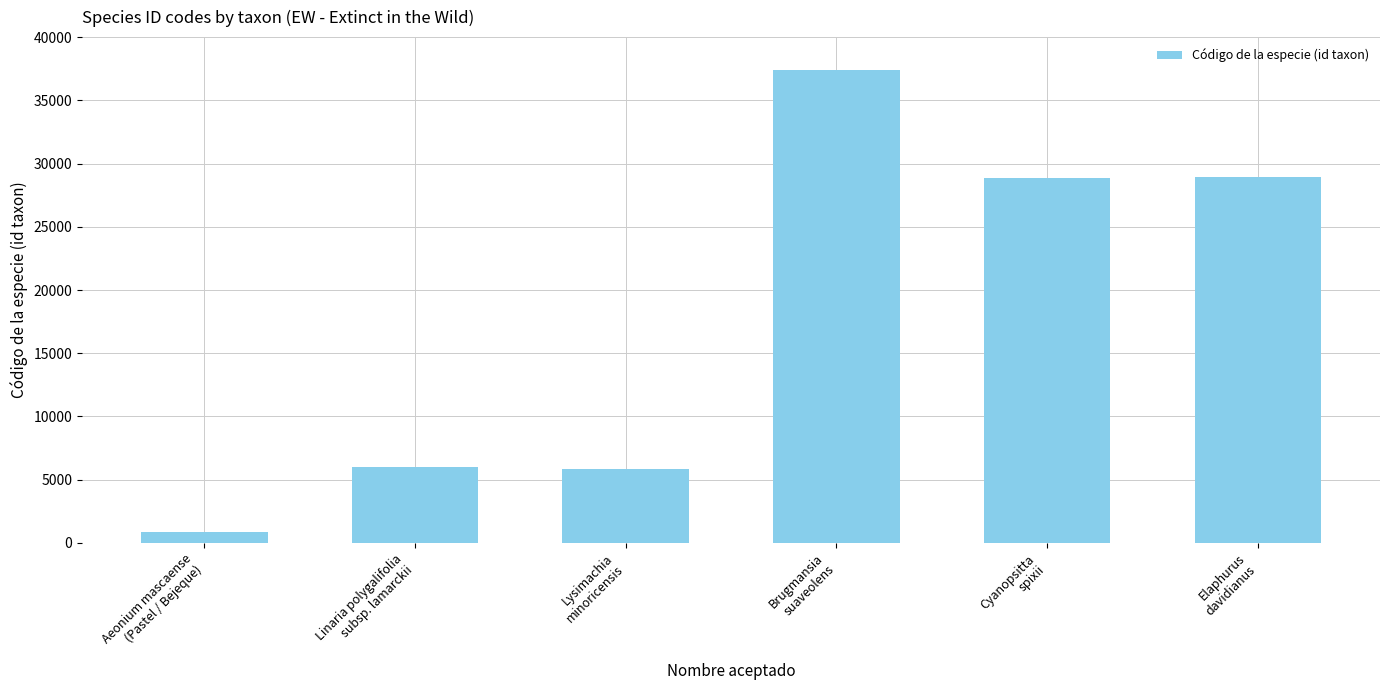

How many data points does each series have?

6